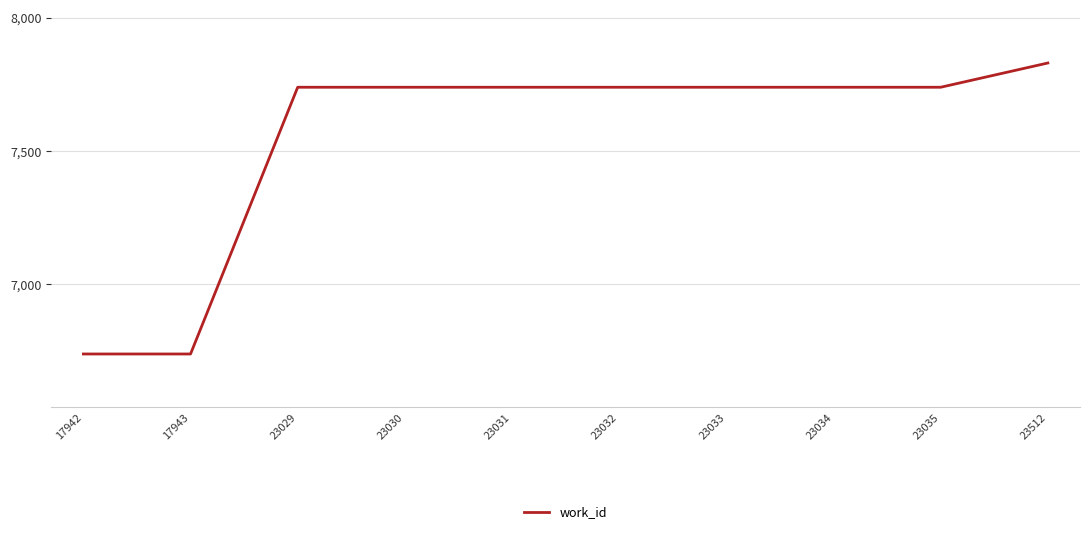

Which category has the highest value across all series?

23512